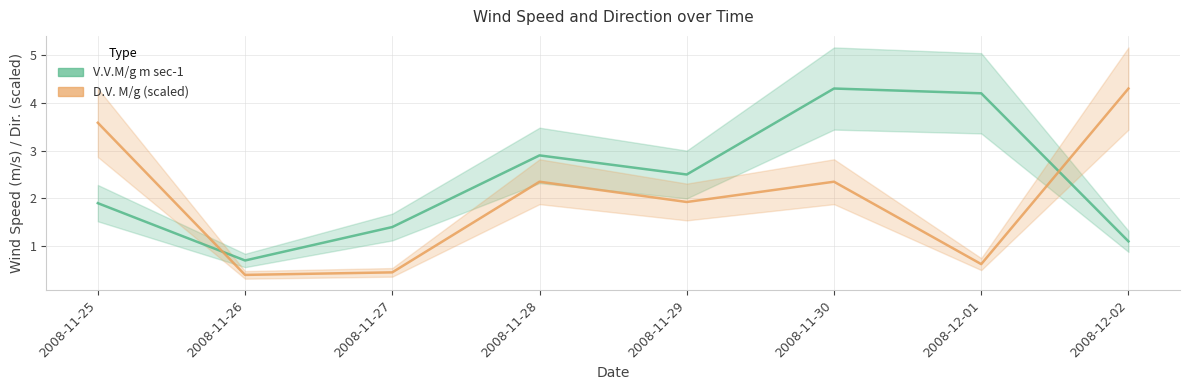

Rank the series by their maximum value, from highest to lowest.

V.V.M/g m sec-1, D.V. M/g (scaled)